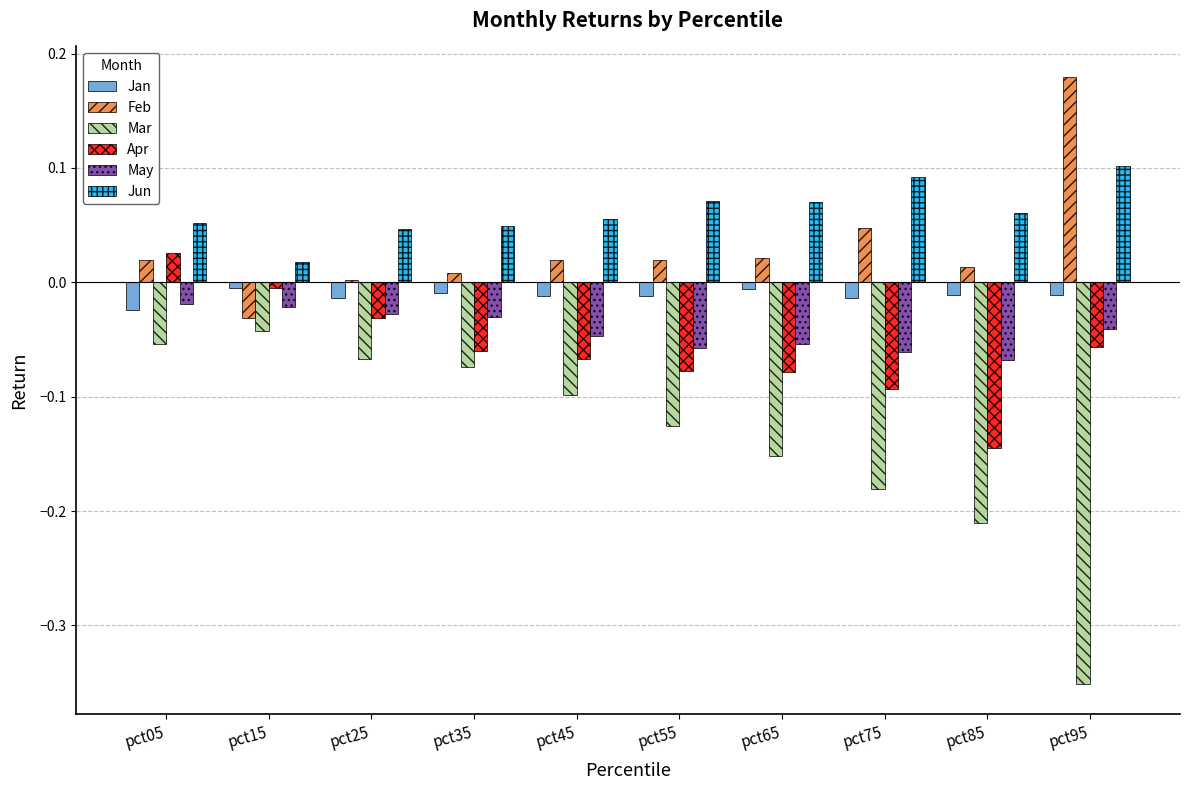

How many distinct data groups are displayed?

6